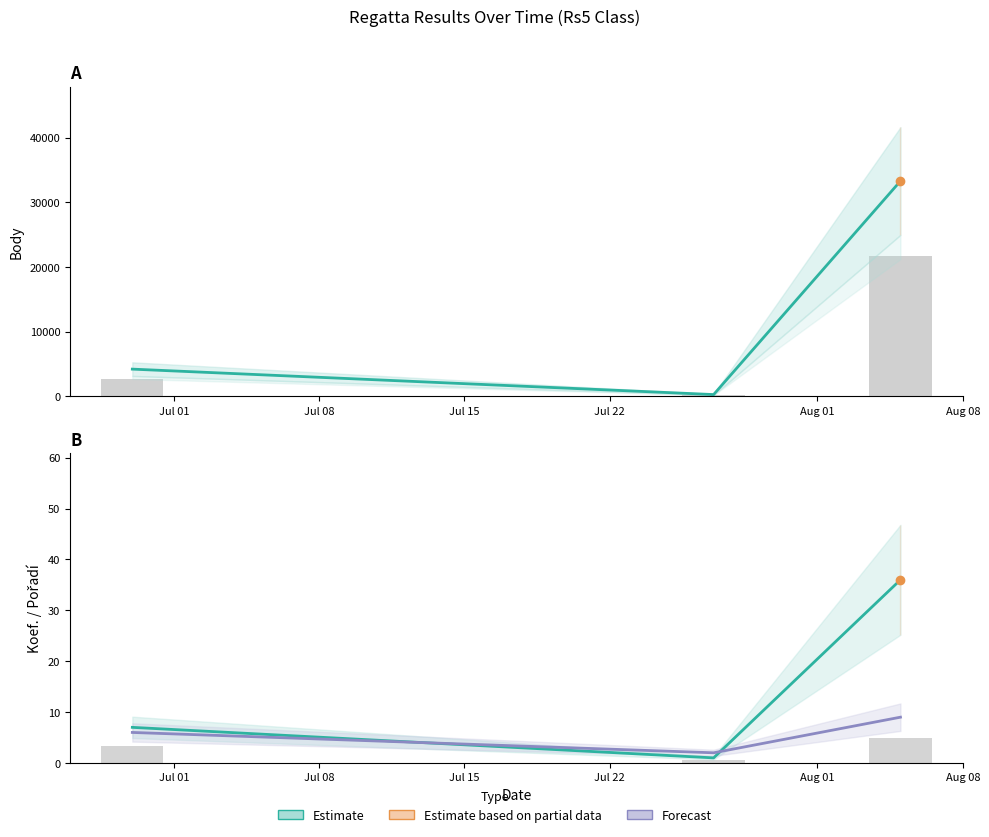

Reading right to left, transcribe all the data shown in this chart.

Estimate: 33297	277	4211
Koef. Estimate: 36	1	7
Pořadí Forecast: 9	2	6